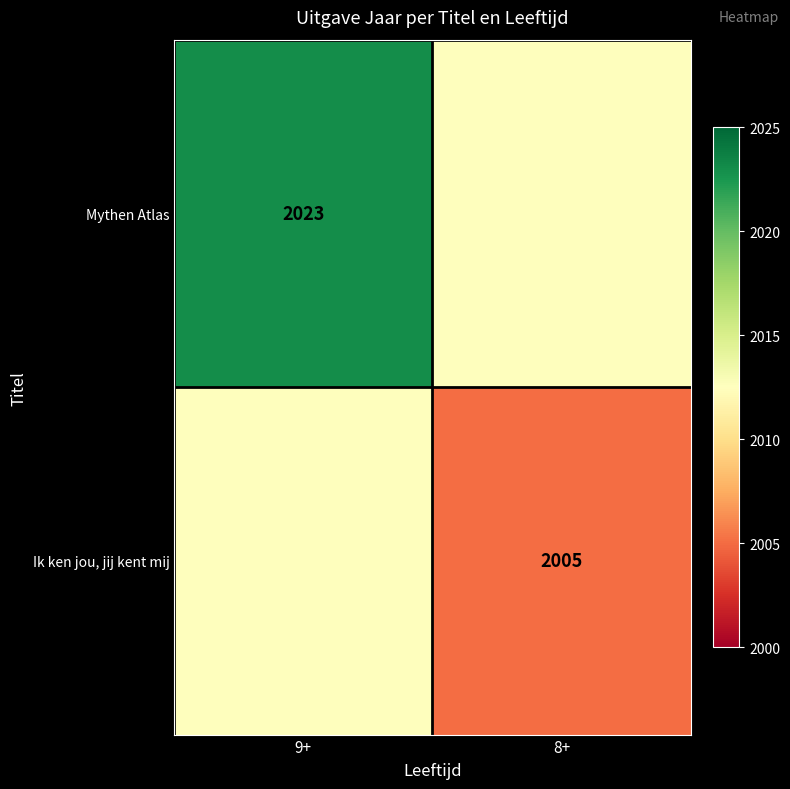

The value of Ik ken jou, jij kent mij at 8+ is 931.9. True or false?

False